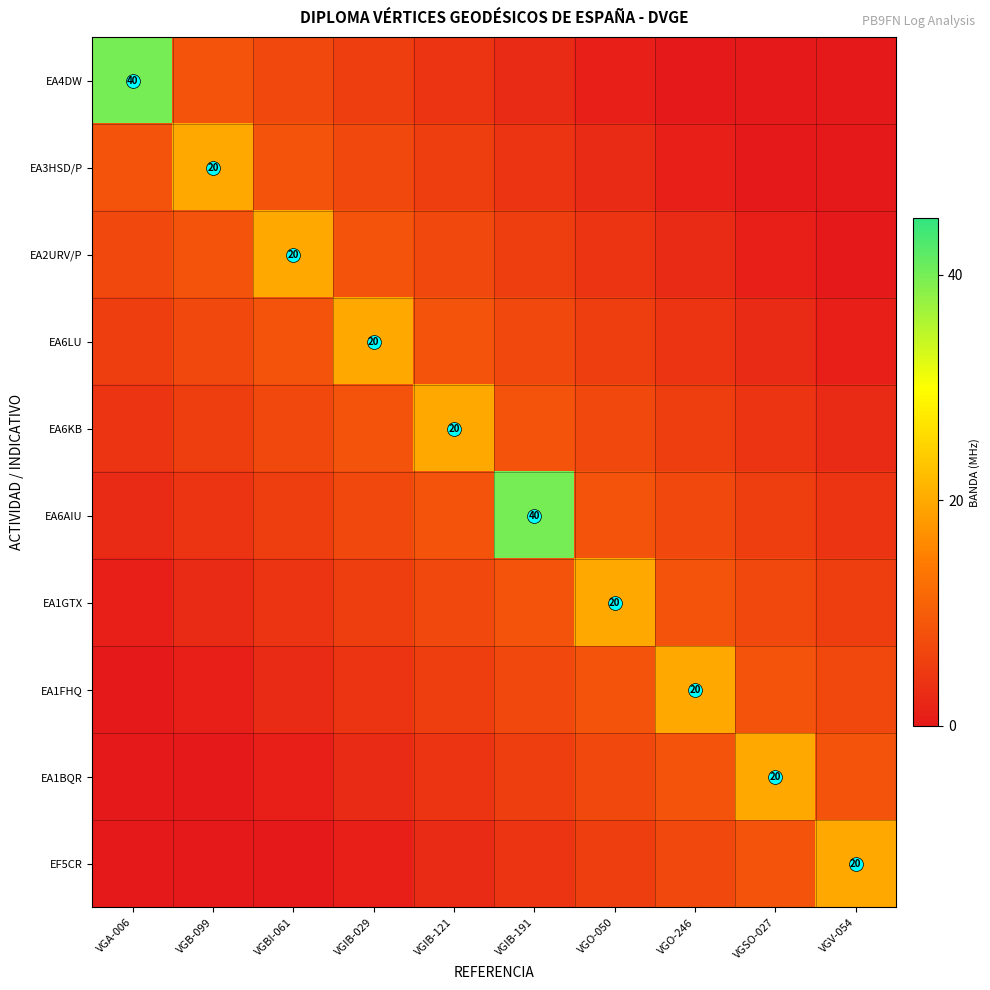

Which has a higher value, VGB-099 or VGSO-027?

VGB-099